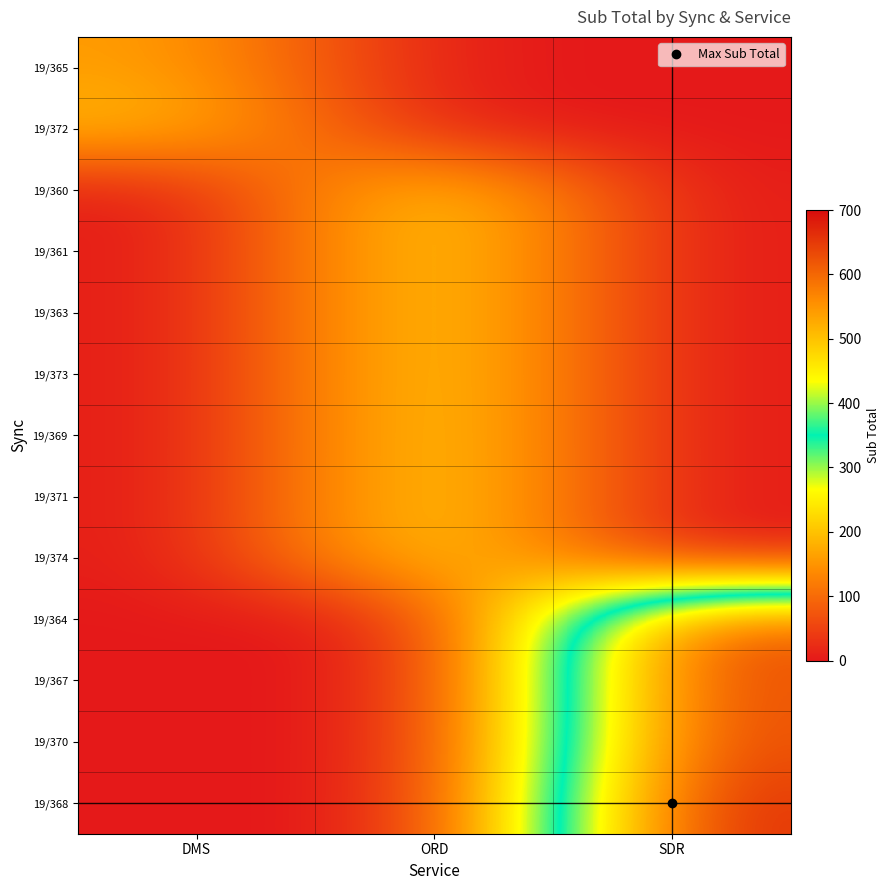

Reading left to right, extract all data points from this chart.

19/365: DMS=162.4	ORD=0.0	SDR=0.0
19/372: DMS=196.1	ORD=0.0	SDR=0.0
19/360: DMS=0.0	ORD=252.3	SDR=0.0
19/361: DMS=0.0	ORD=252.3	SDR=0.0
19/363: DMS=0.0	ORD=252.3	SDR=0.0
19/373: DMS=0.0	ORD=252.3	SDR=0.0
19/369: DMS=0.0	ORD=253.1	SDR=0.0
19/371: DMS=0.0	ORD=253.1	SDR=0.0
19/374: DMS=0.0	ORD=253.1	SDR=0.0
19/364: DMS=0.0	ORD=0.0	SDR=631.4
19/367: DMS=0.0	ORD=0.0	SDR=641.4
19/370: DMS=0.0	ORD=0.0	SDR=641.4
19/368: DMS=0.0	ORD=0.0	SDR=674.3